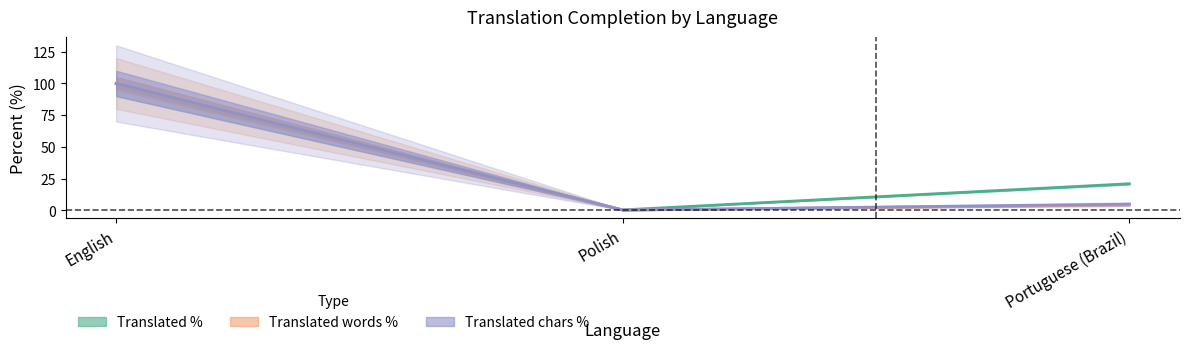

At which label is Chars % line closest to 50?

Portuguese (Brazil)